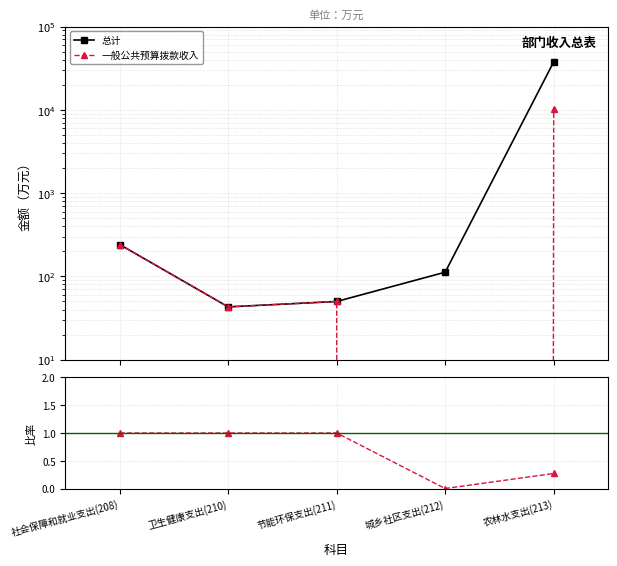

The value of 一般公共预算拨款收入 at 农林水支出(213) is 3802.5. True or false?

False